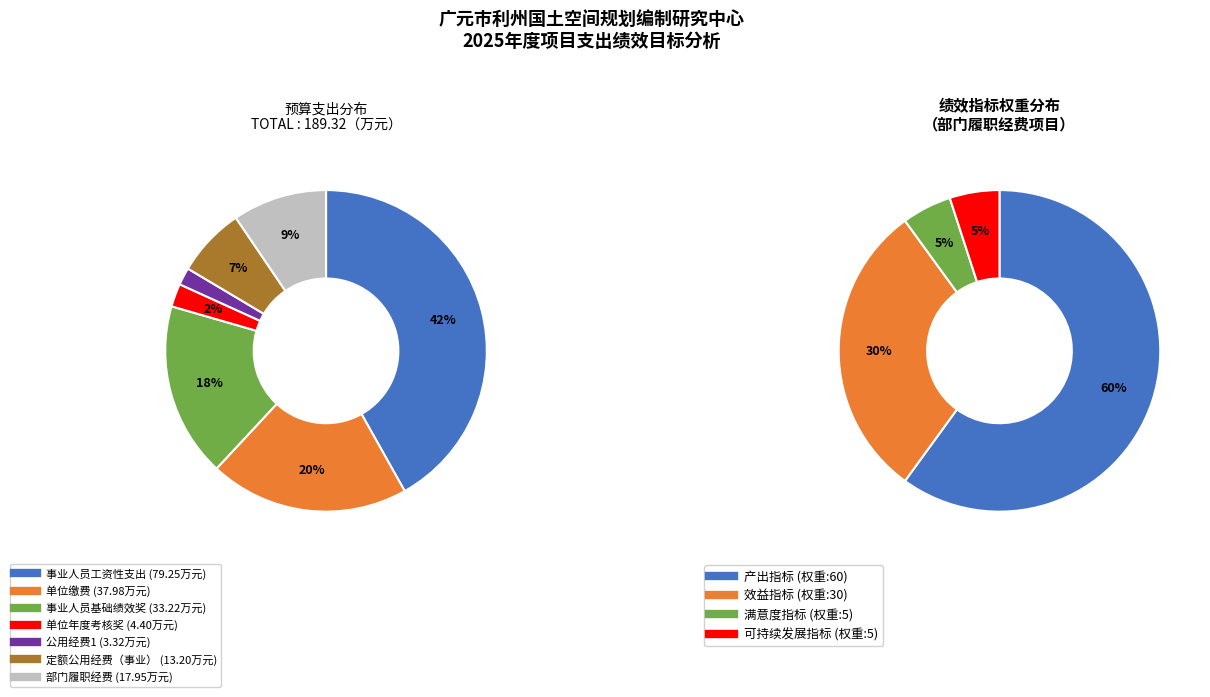

Which slice is the largest?

产出指标